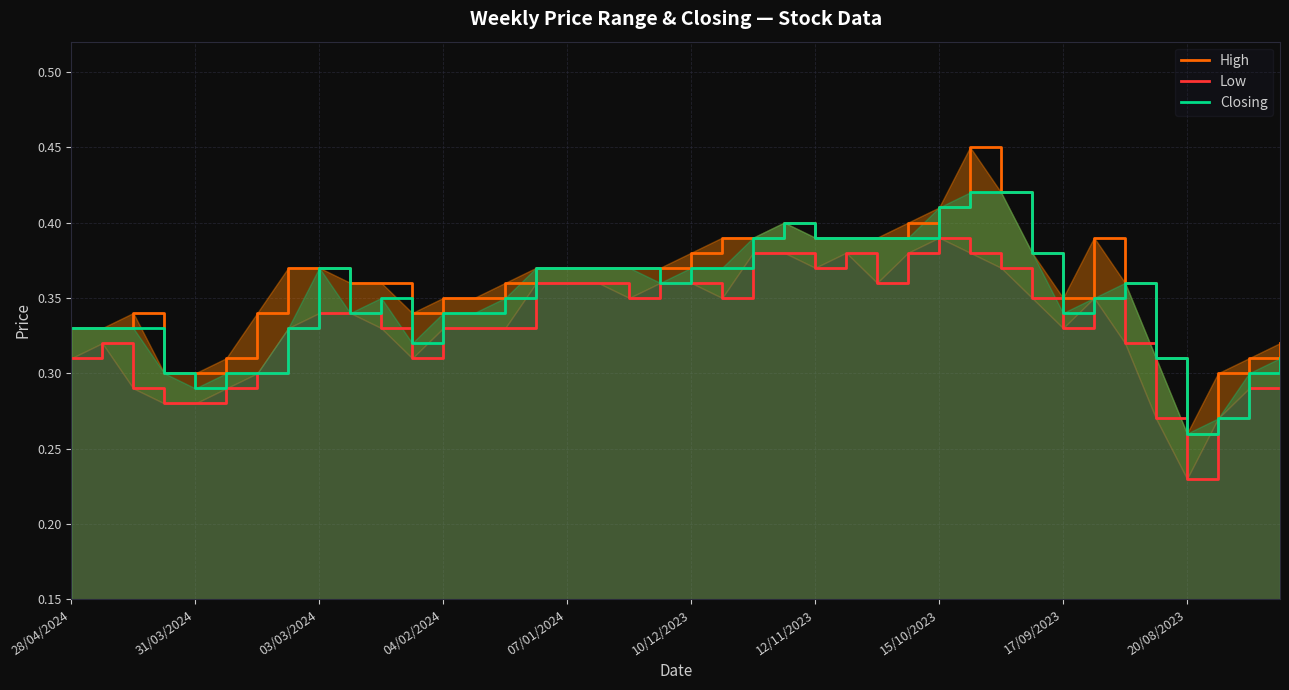

Which category has the lowest value in the Closing series?

20/08/2023